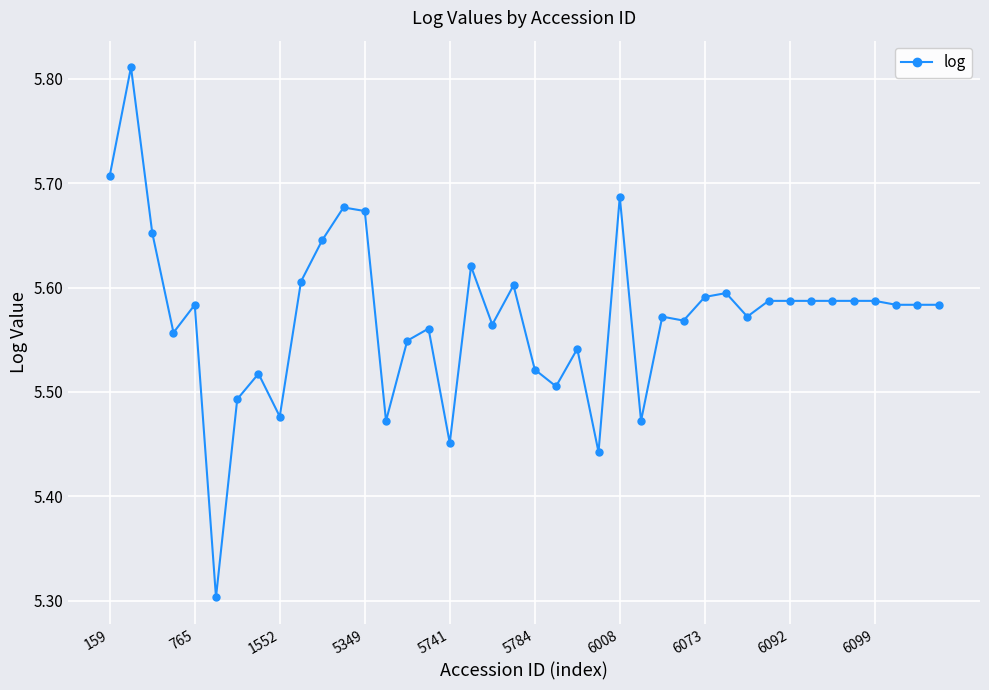

How many values are between 5 and 6?

40